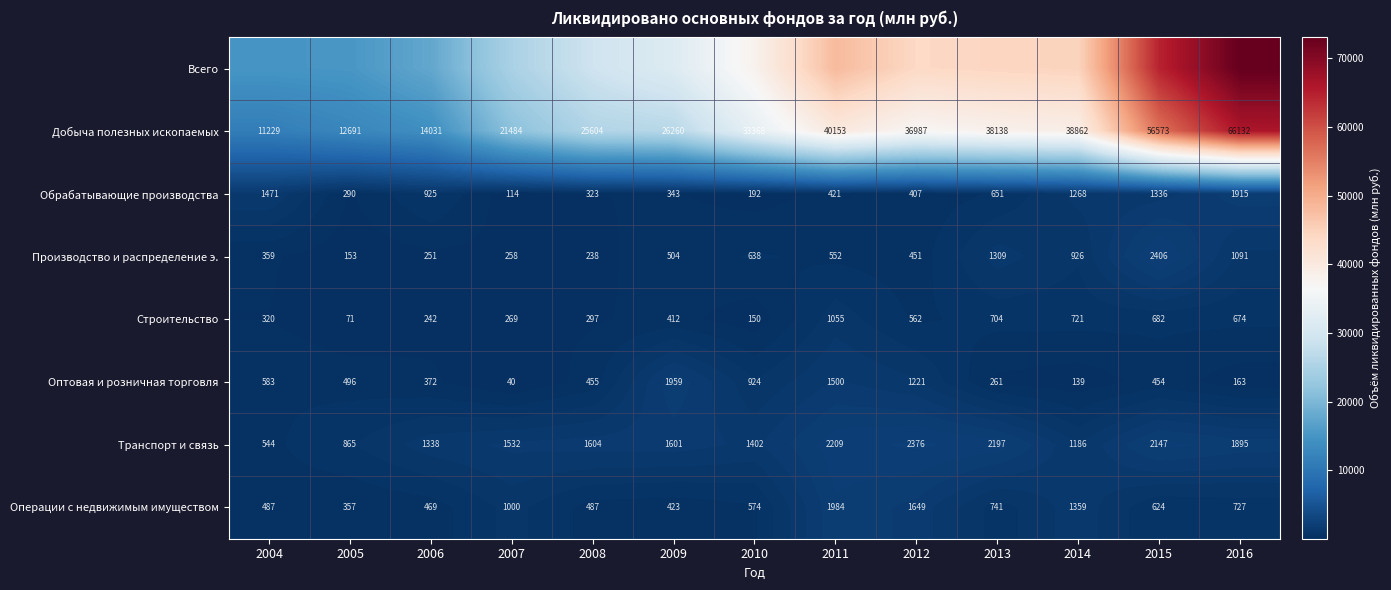

Rank the categories by Обрабатывающие производства value from highest to lowest.

2016, 2004, 2015, 2014, 2006, 2013, 2011, 2012, 2009, 2008, 2005, 2010, 2007